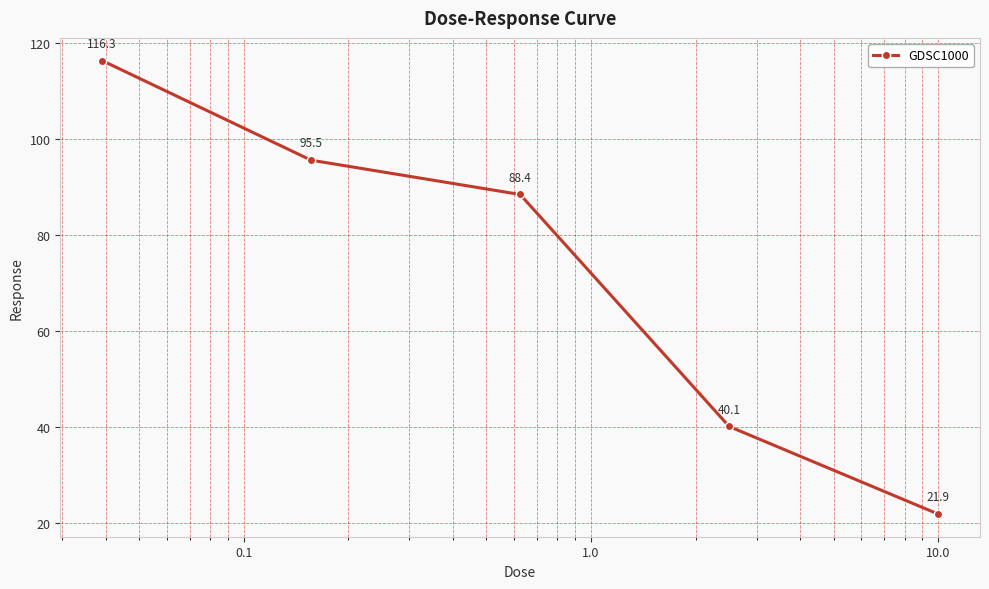

What is the average value?

72.4